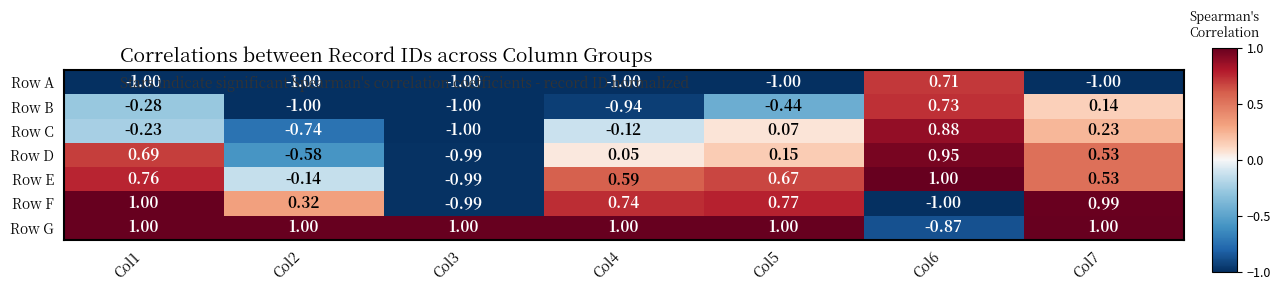

Count the number of categories in the chart.

7